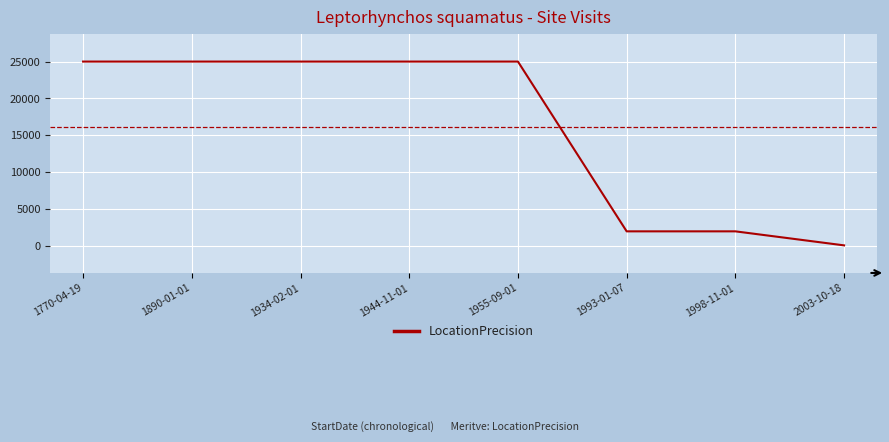

Is this an area chart (filled region under the line)?

No